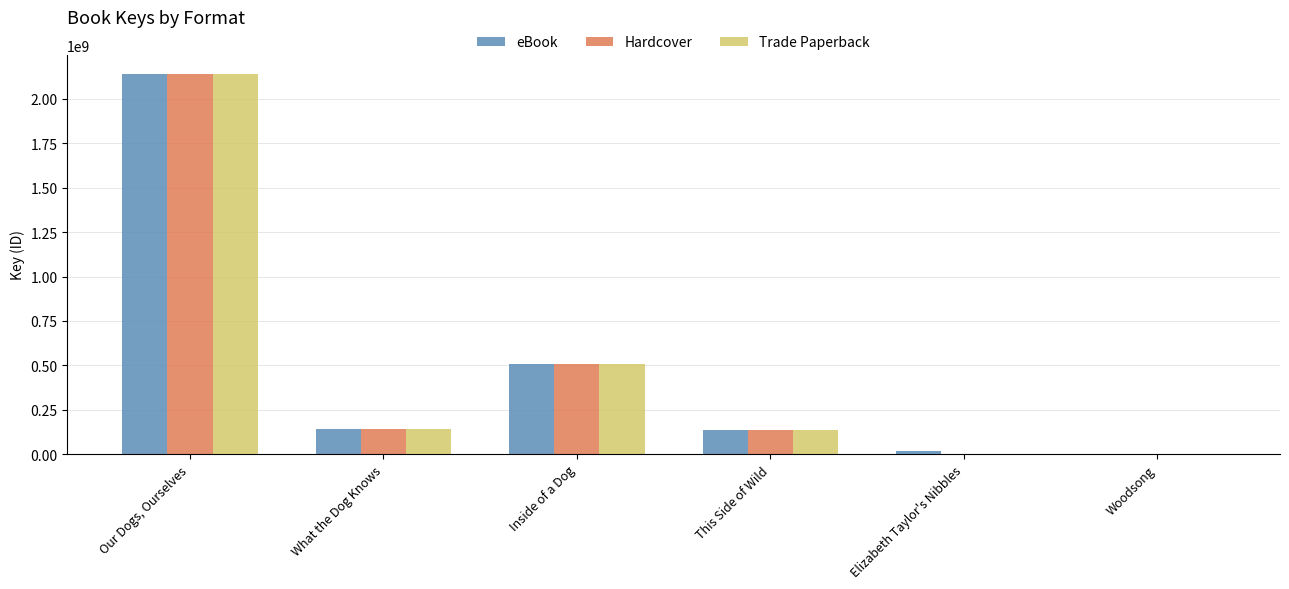

What is the sum of all eBook values?

2945019717